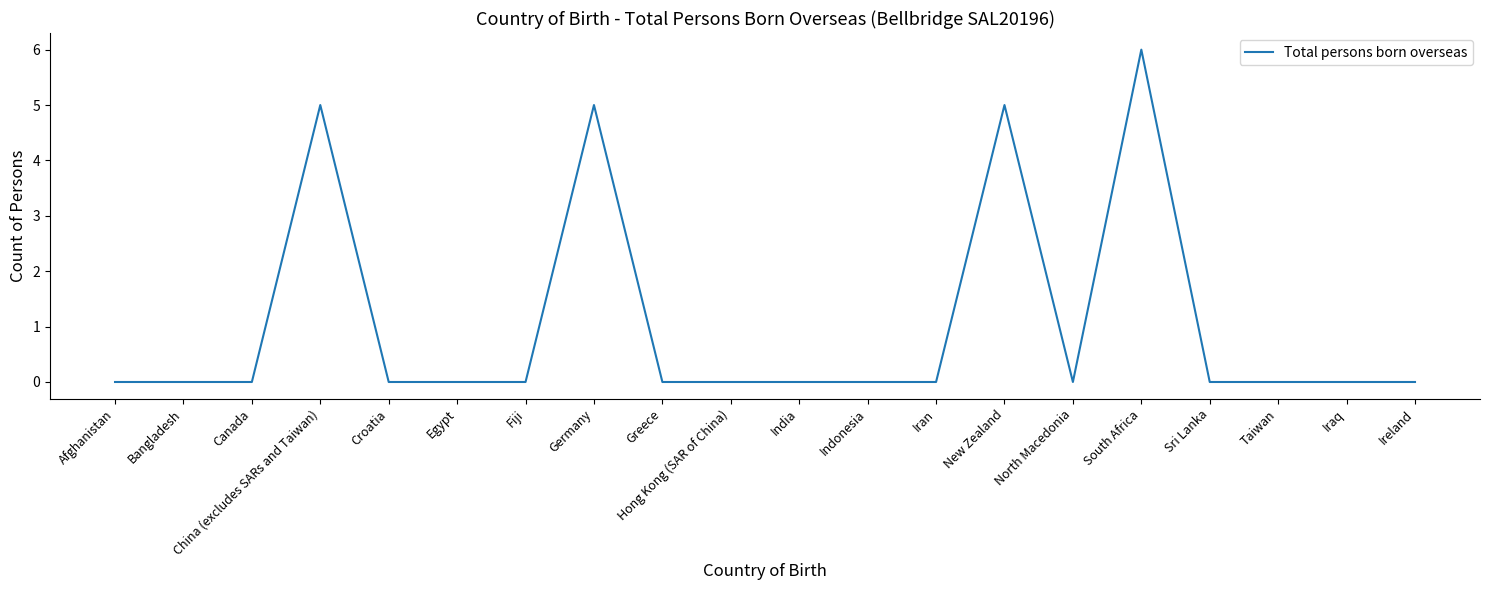

What is the maximum value shown in the chart?

6